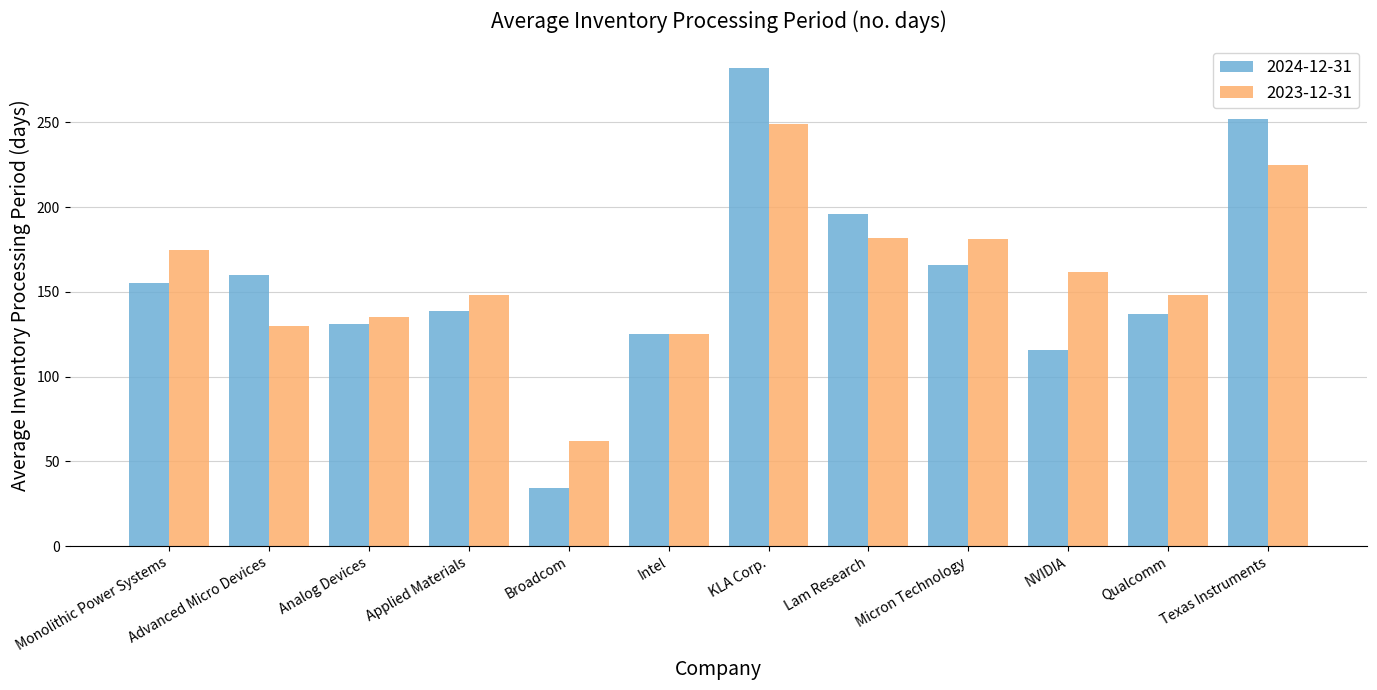

What is the greatest value displayed?

282